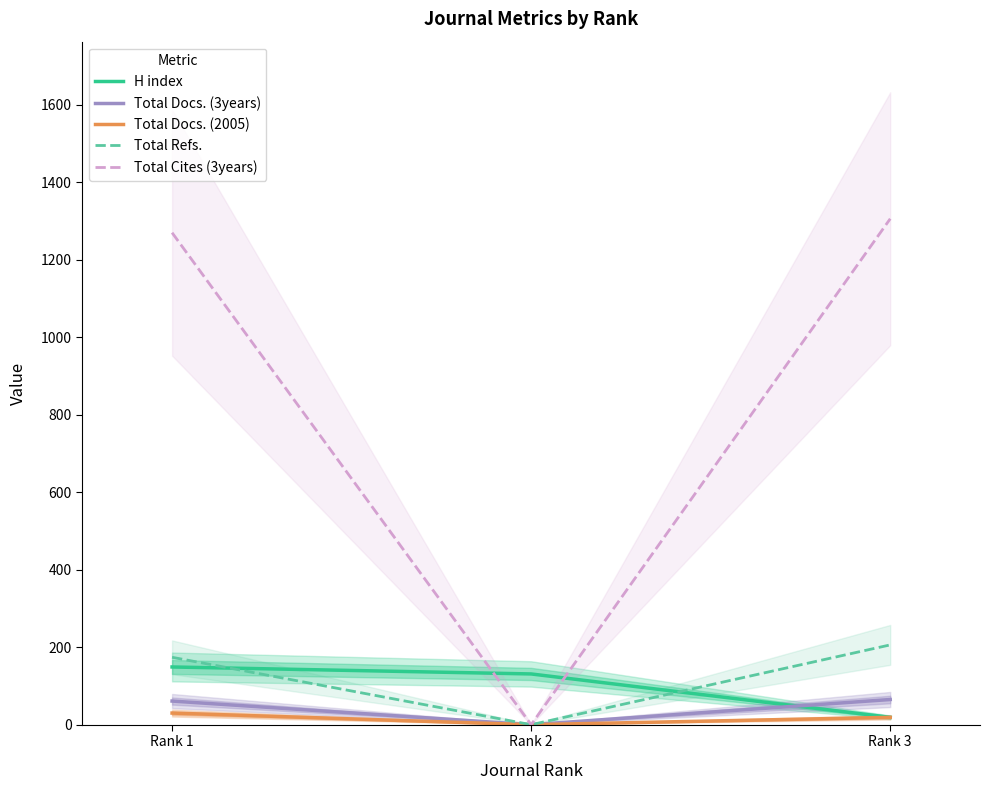

What is the difference between the Total Docs. (3years) values at Rank 1 and Rank 3?

4